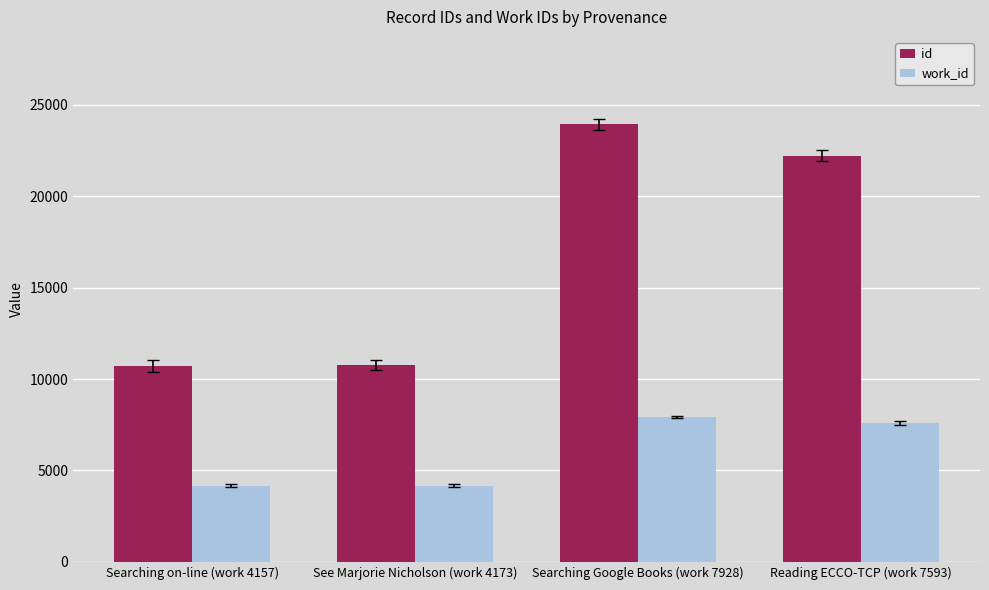

What is the difference between the highest and lowest values at Reading ECCO-TCP (work 7593)?

14621